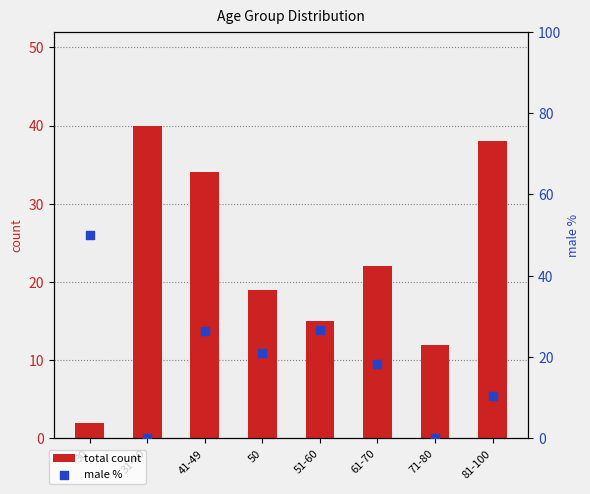

Which series has the widest spread of Y values?

male %